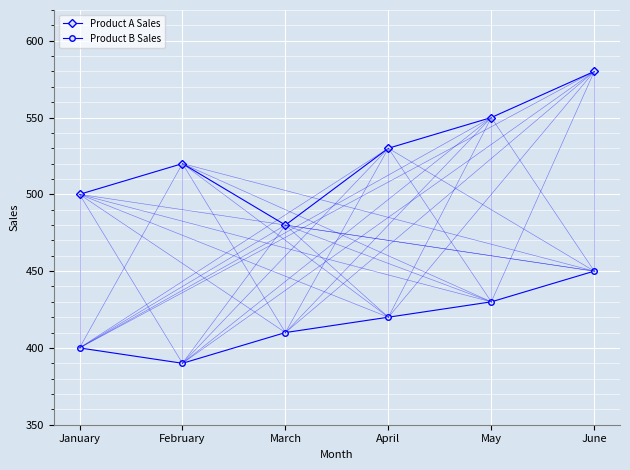

Which category has the lowest value in the Product B Sales series?

February